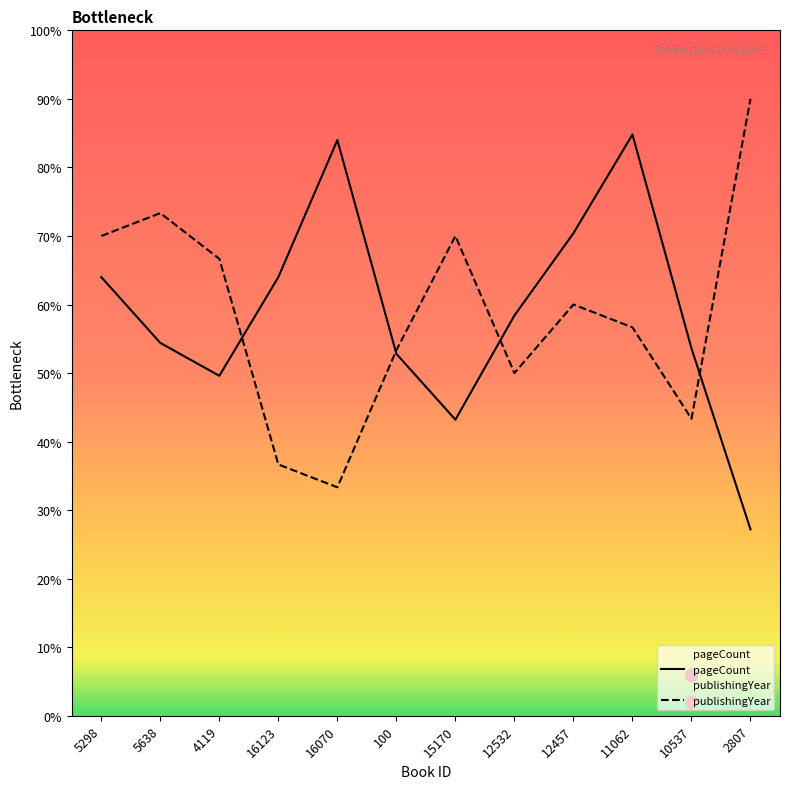

What are all the series names shown in the legend?

pageCount, publishingYear